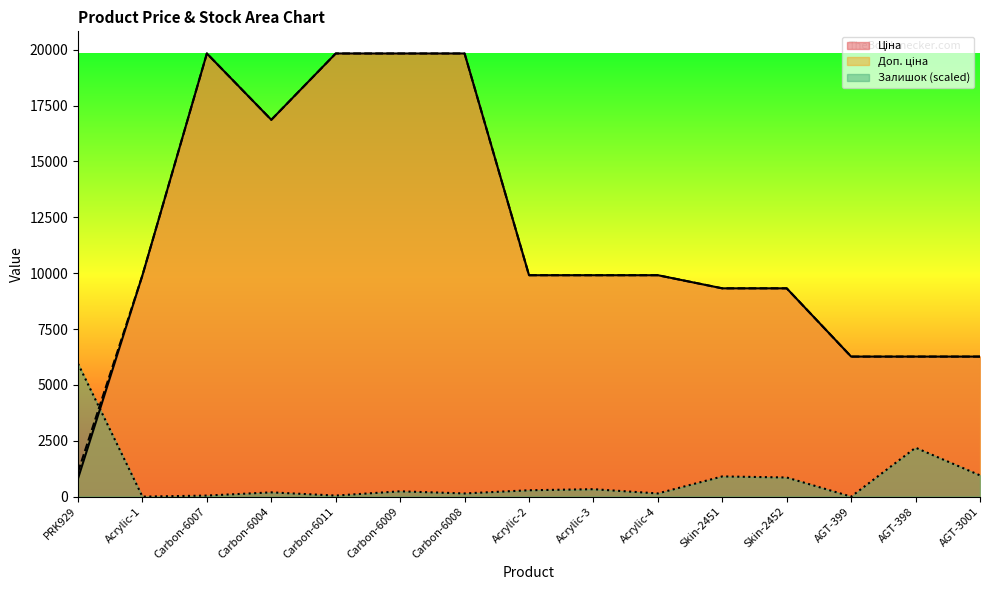

How many lines are shown in the chart?

3